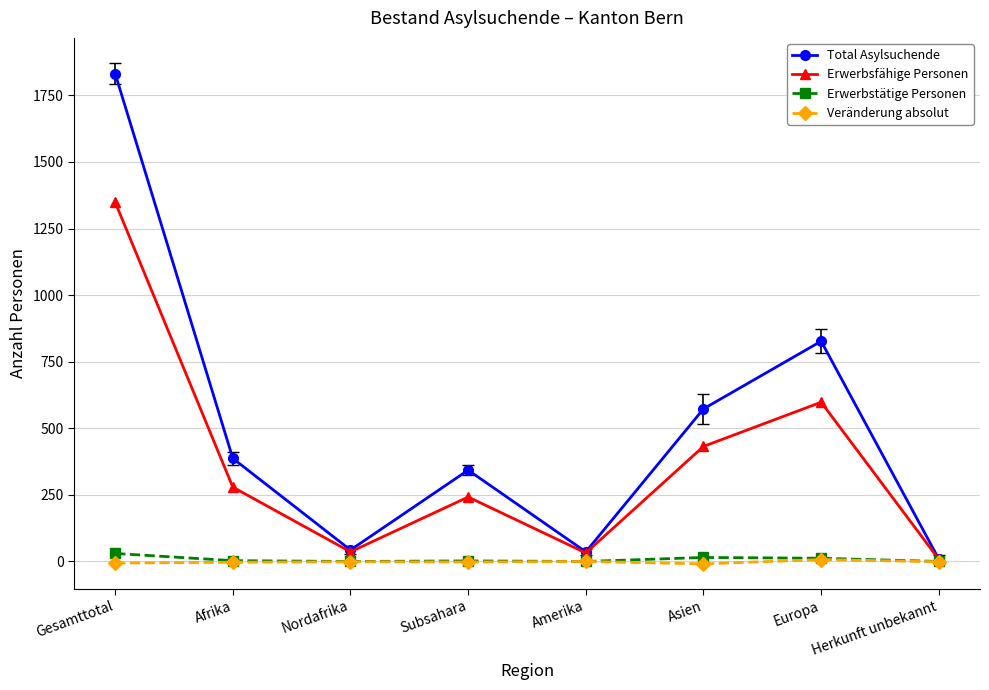

Which series has the largest total across all categories?

Total Asylsuchende